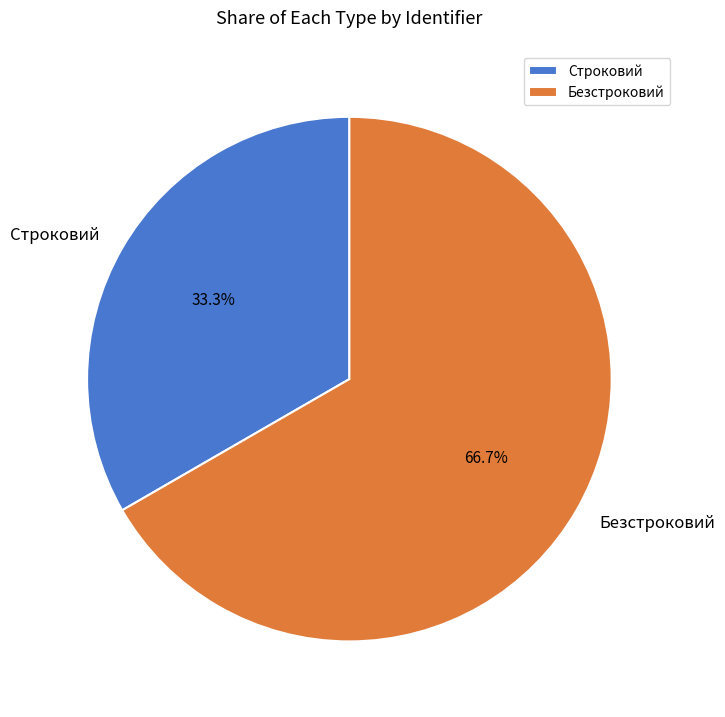

Rank the categories by value from highest to lowest.

Безстроковий, Строковий